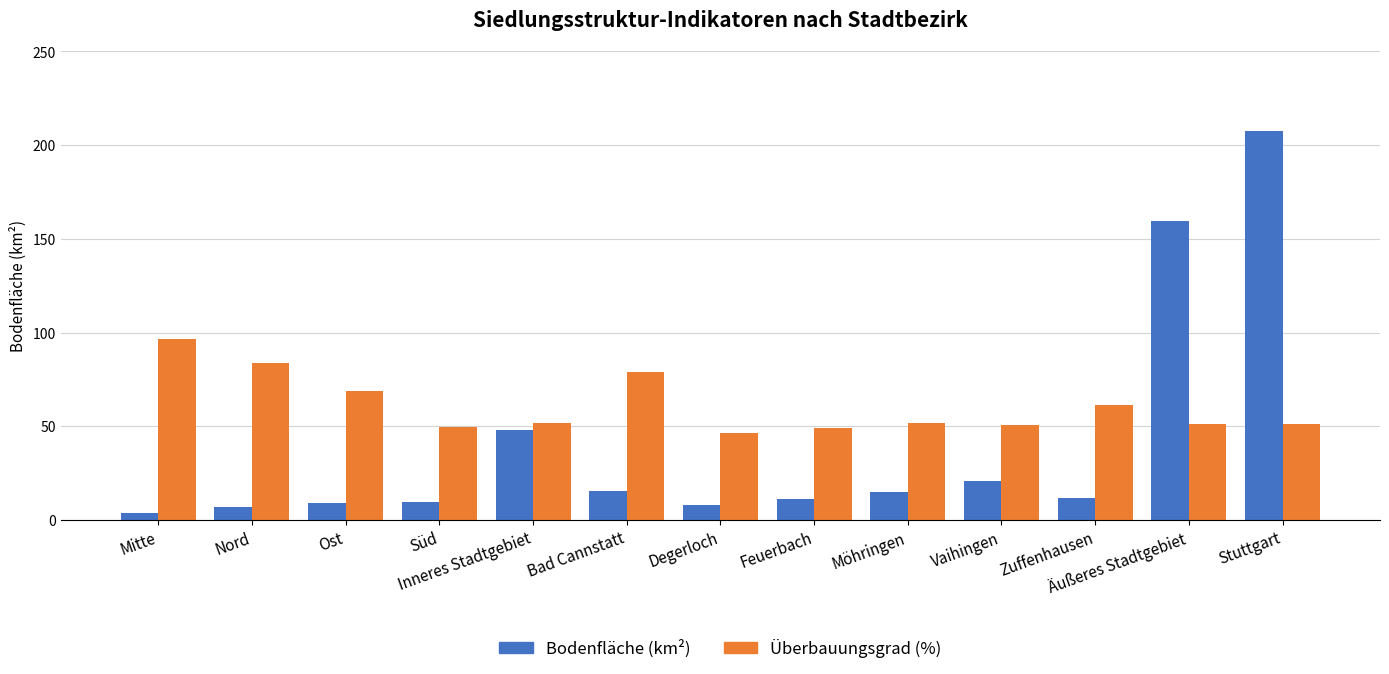

Rank the series by their average value, from lowest to highest.

Bodenfläche (km²), Überbauungsgrad (%)